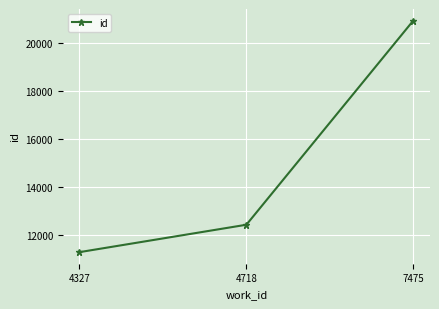

At which category does the chart reach its peak across all series?

7475